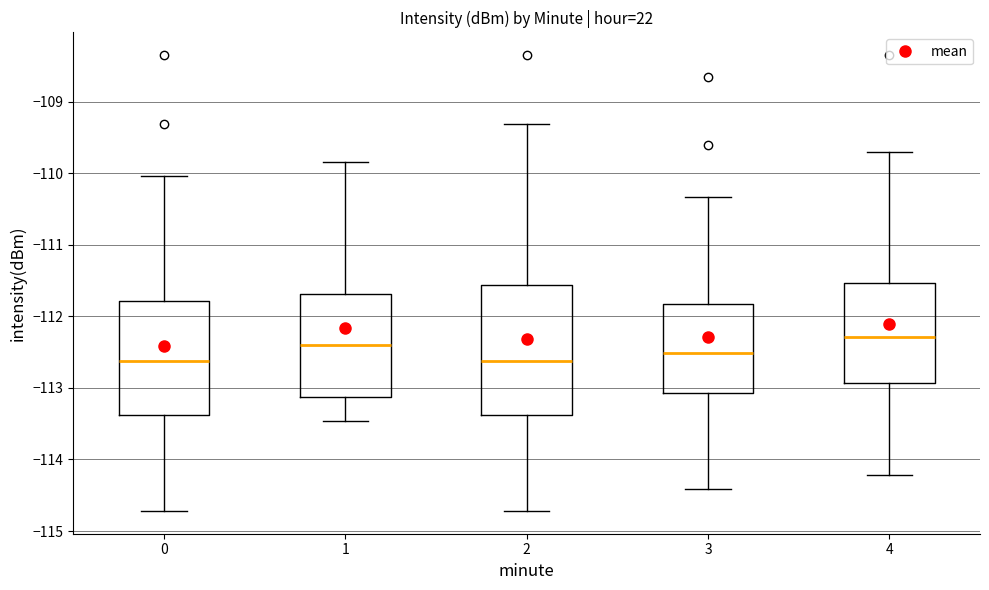

Where does the lower whisker of the box at x = 3 end on the y-axis? The values are not printed on the chart, so give them approximately, as read against the axis.

-114.4